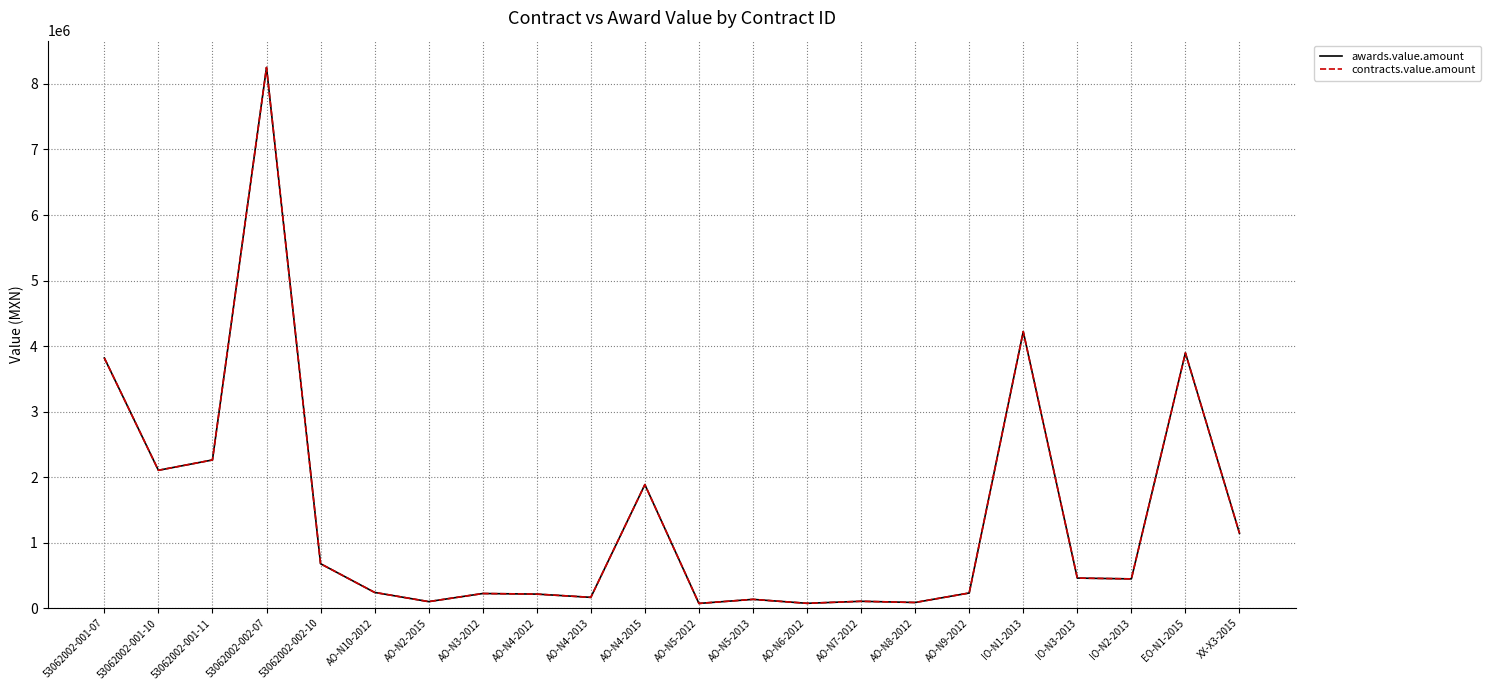

How many lines are shown in the chart?

2